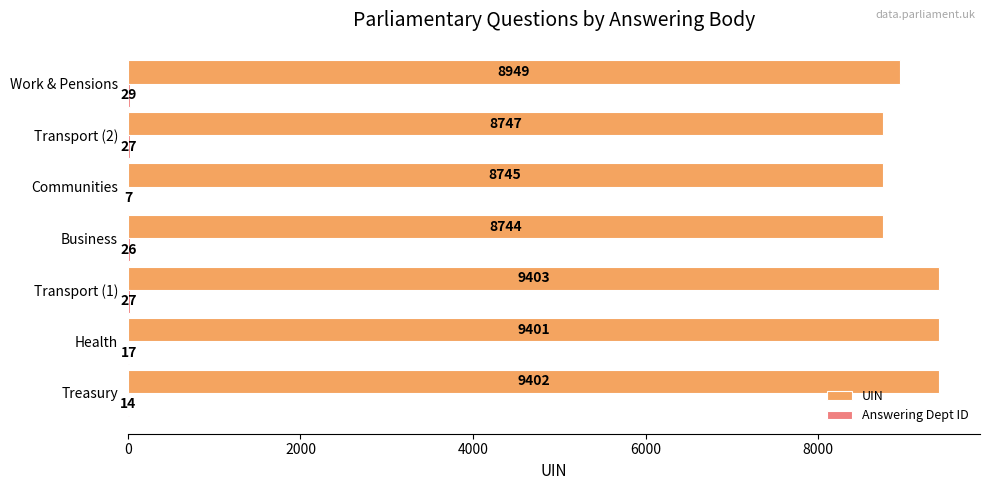

Which series has the largest range (max minus min)?

UIN